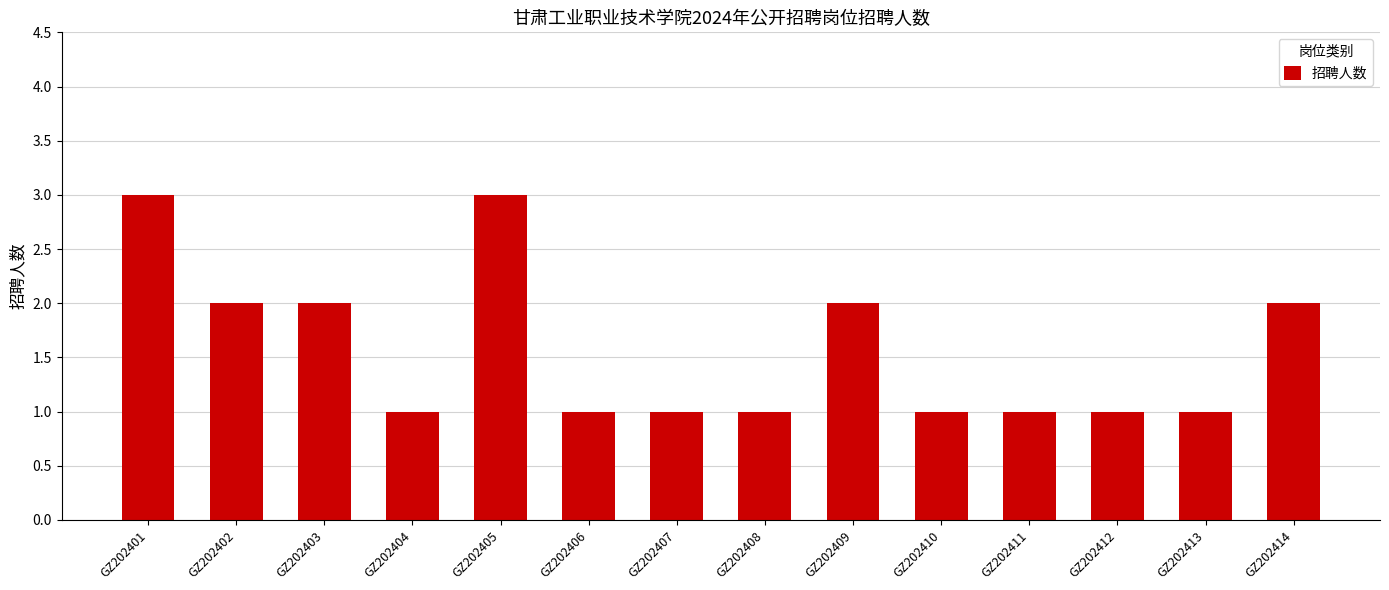

What is the greatest value displayed?

3